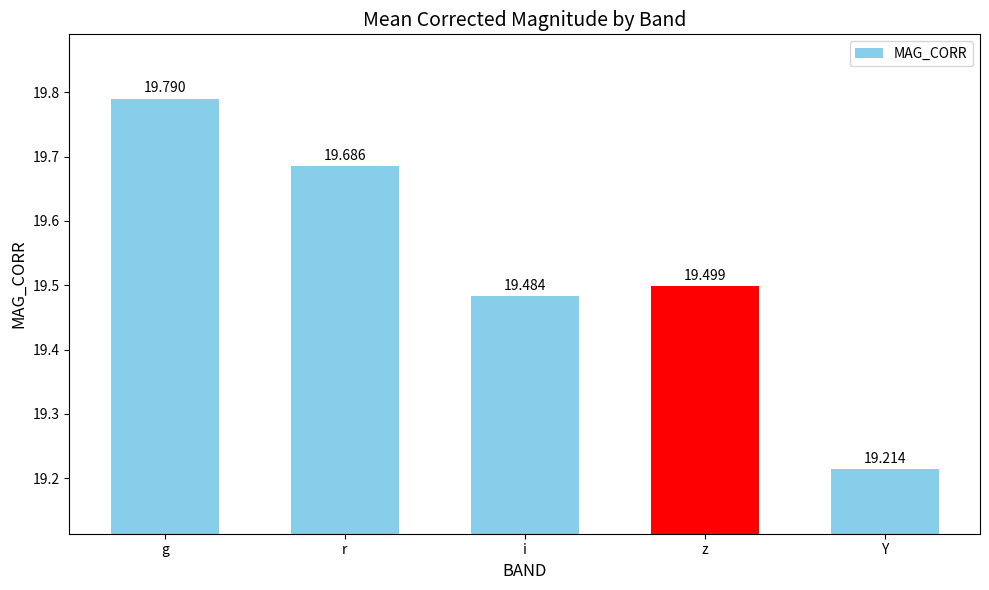

What is the label of the 2nd bar from the left?

r